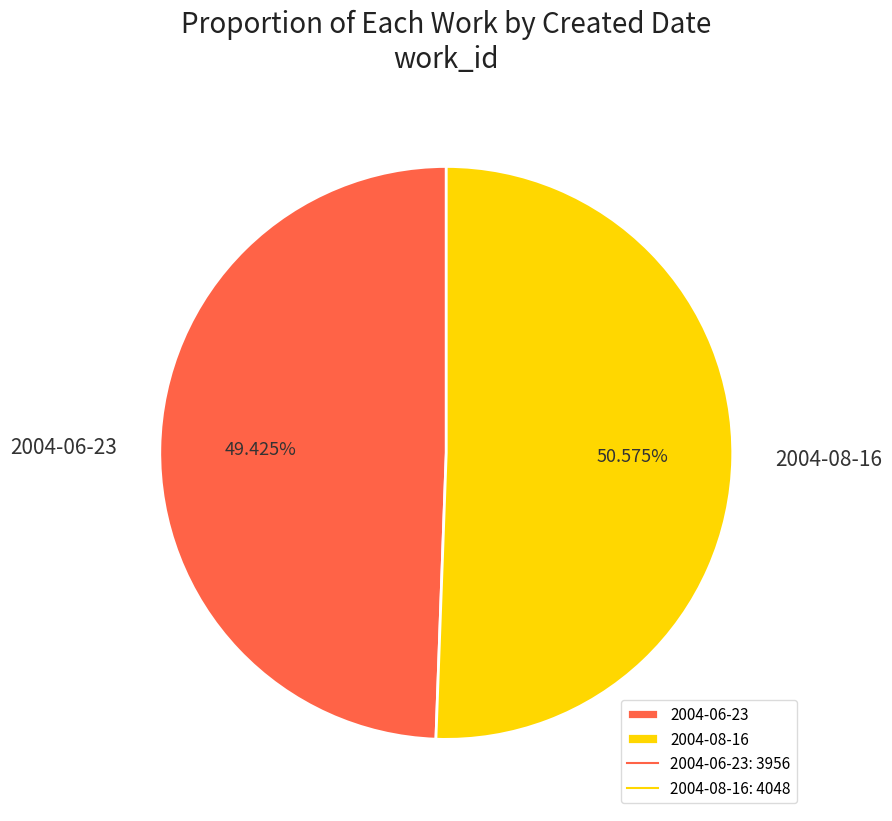

Is 2004-08-16 the majority of the pie?

Yes